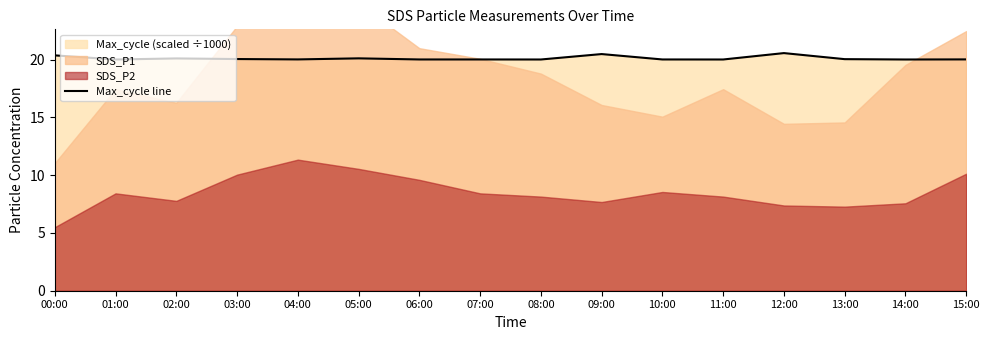

True or false: Max_cycle line has a value of 9.8 at 06:00.

False